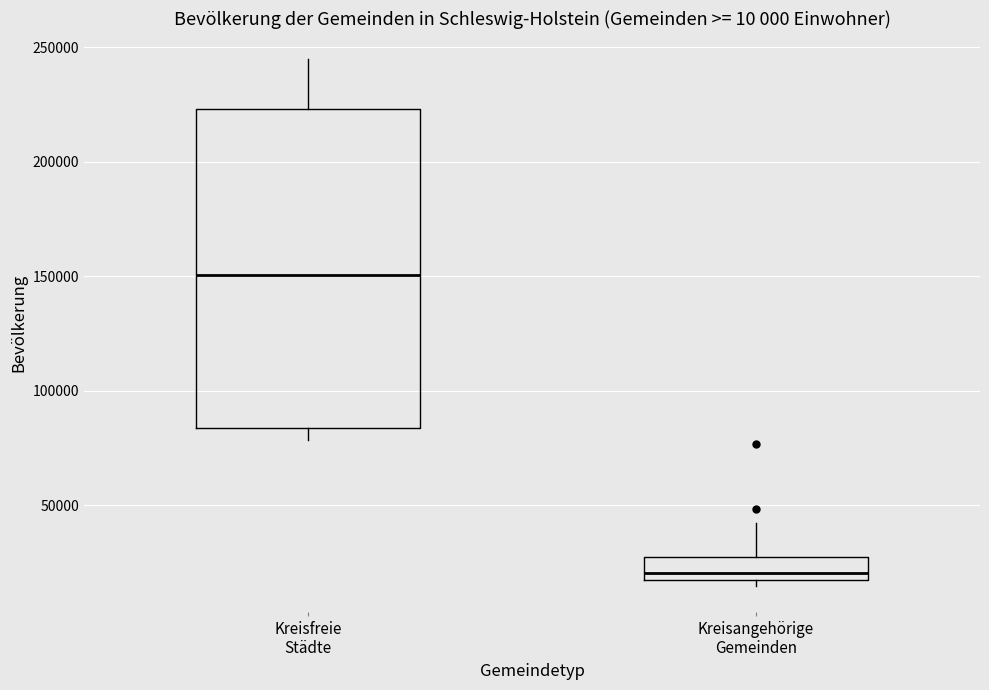

Which box's median line is the highest?

Kreisfreie Städte